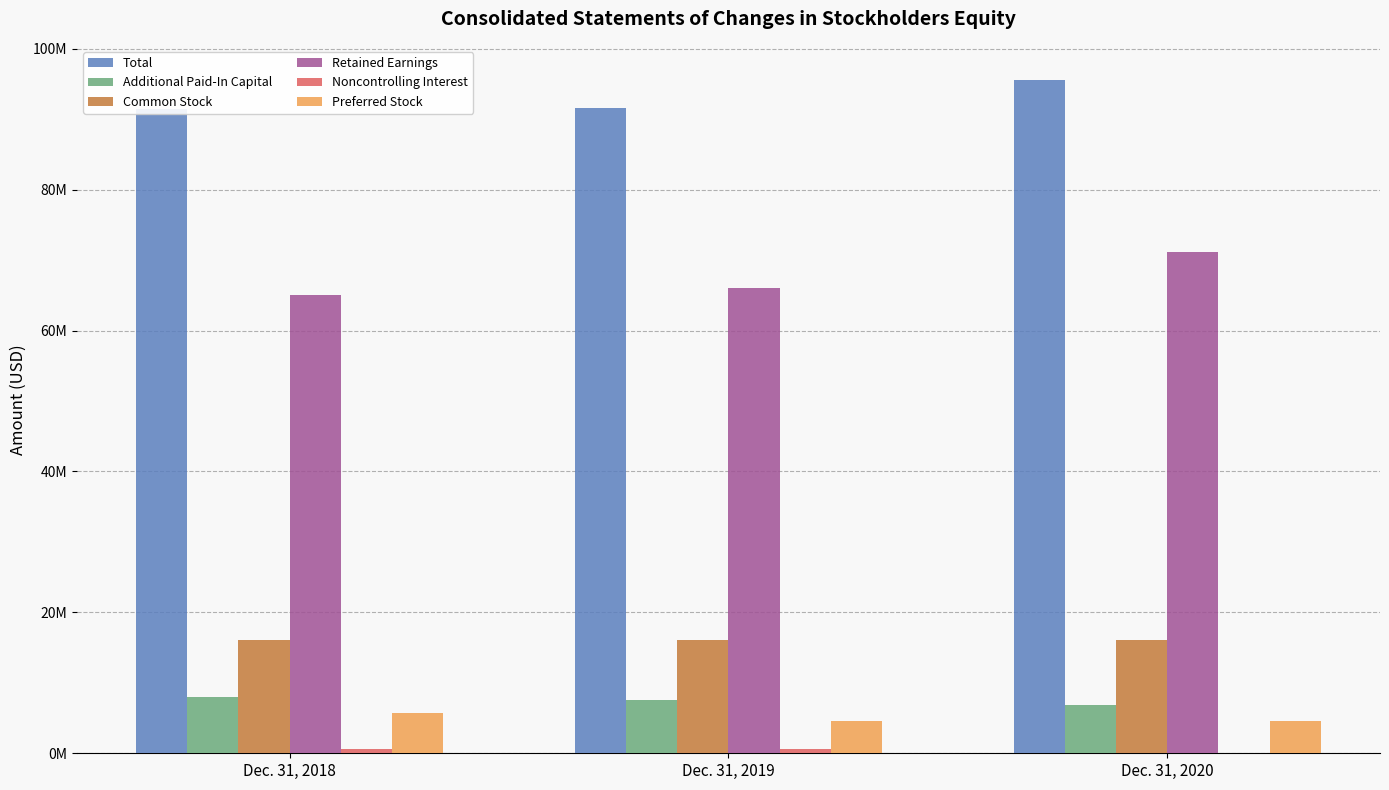

What is the sum of the Additional Paid-In Capital values at Dec. 31, 2019 and Dec. 31, 2018?

15497000